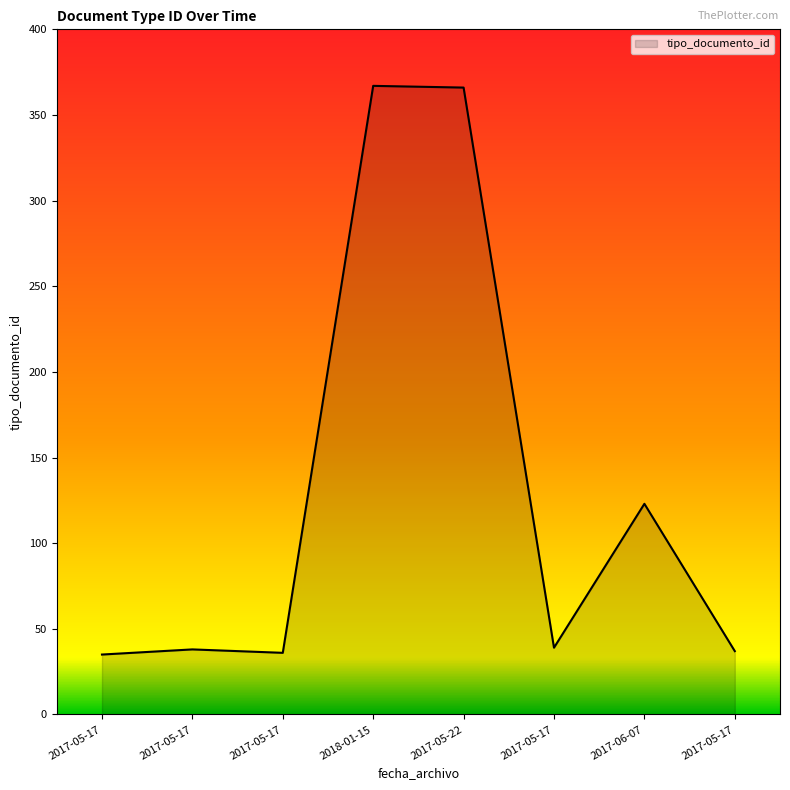

How many series are shown in this chart?

1